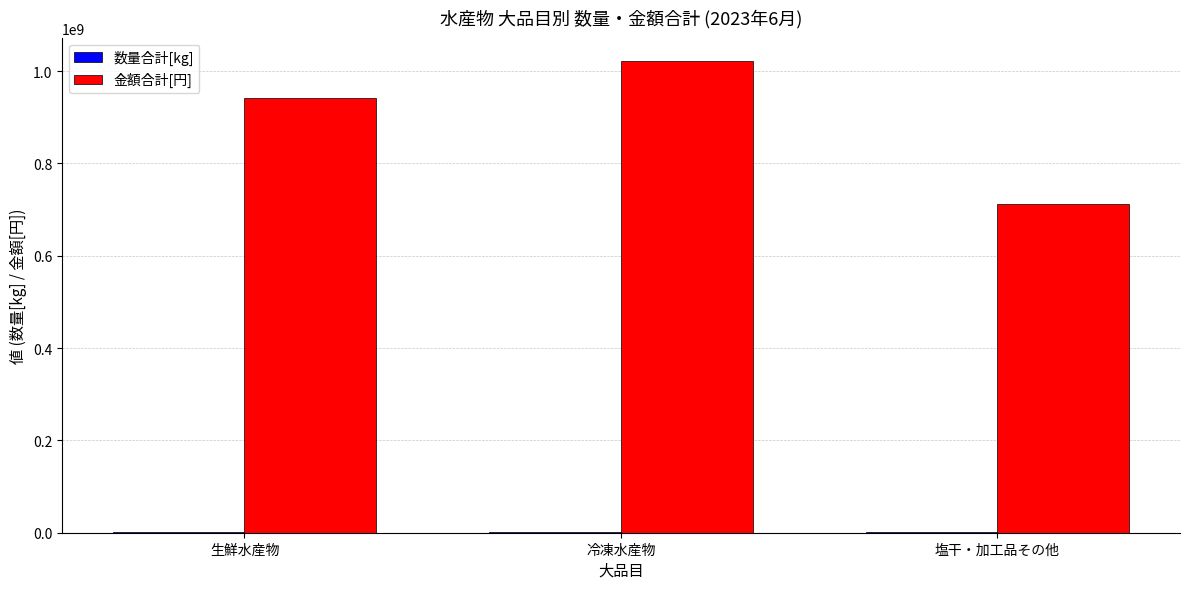

True or false: 金額合計[円] has a value of 274211899 at 生鮮水産物.

False